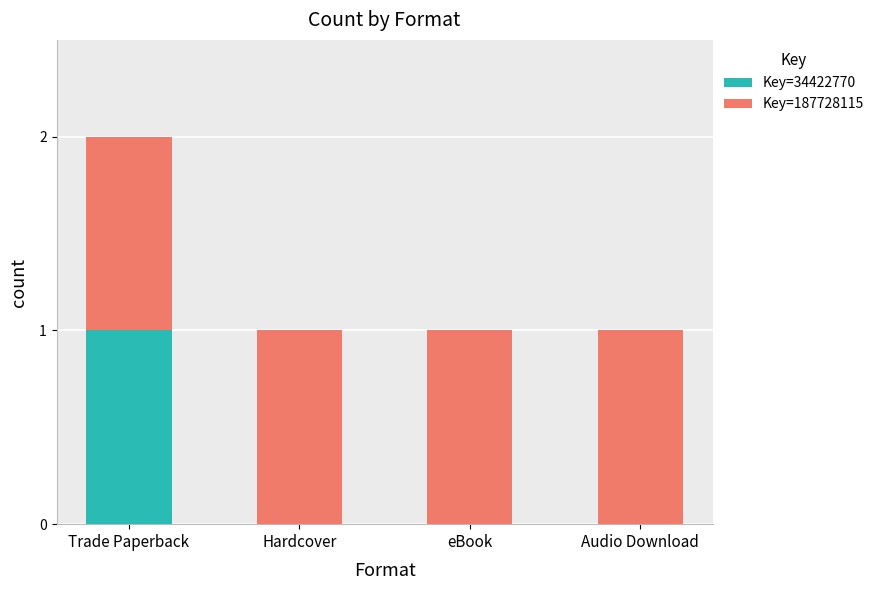

How many categories are shown in the chart?

4